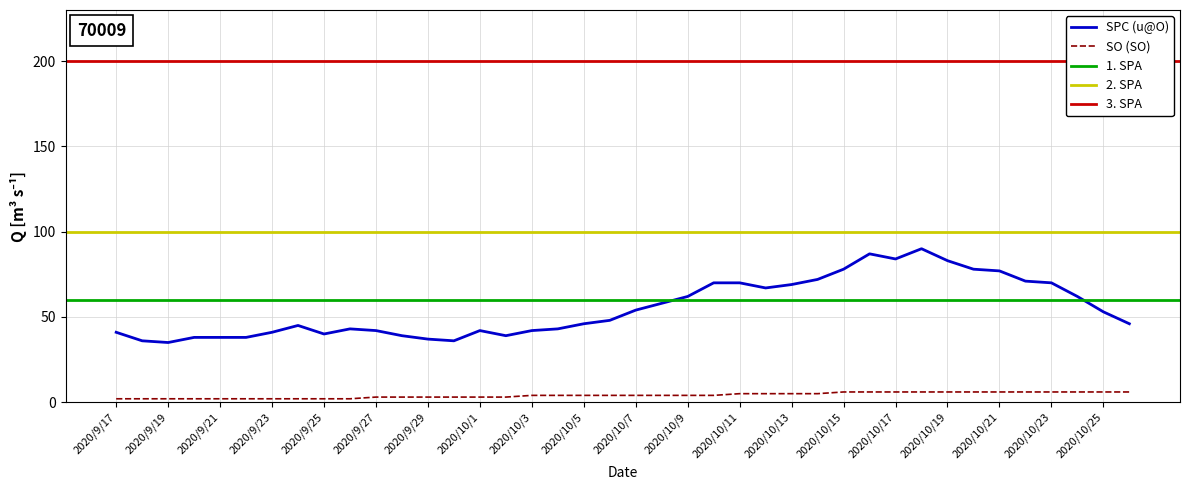

Which series has the widest spread of values?

SPC (u@O)